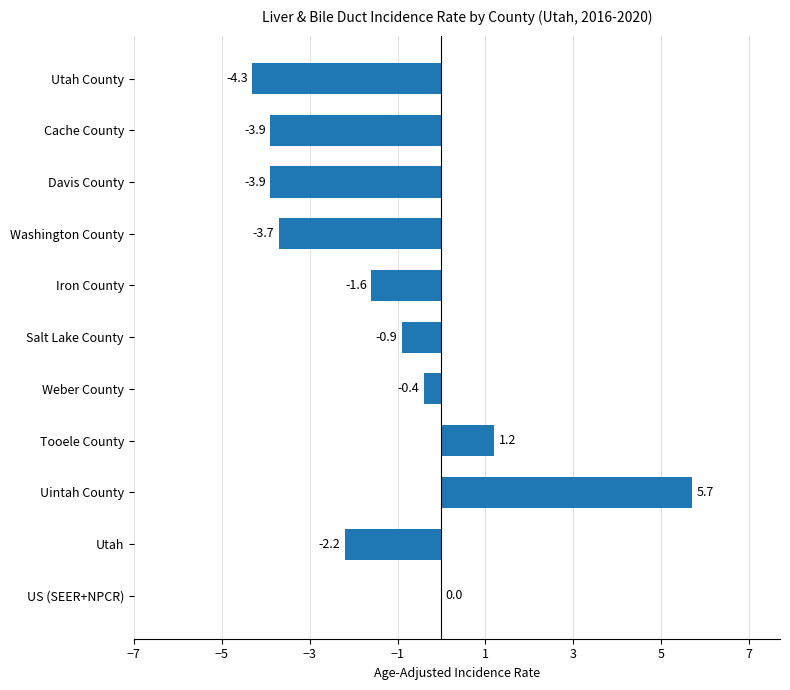

What is the greatest value displayed?

5.7